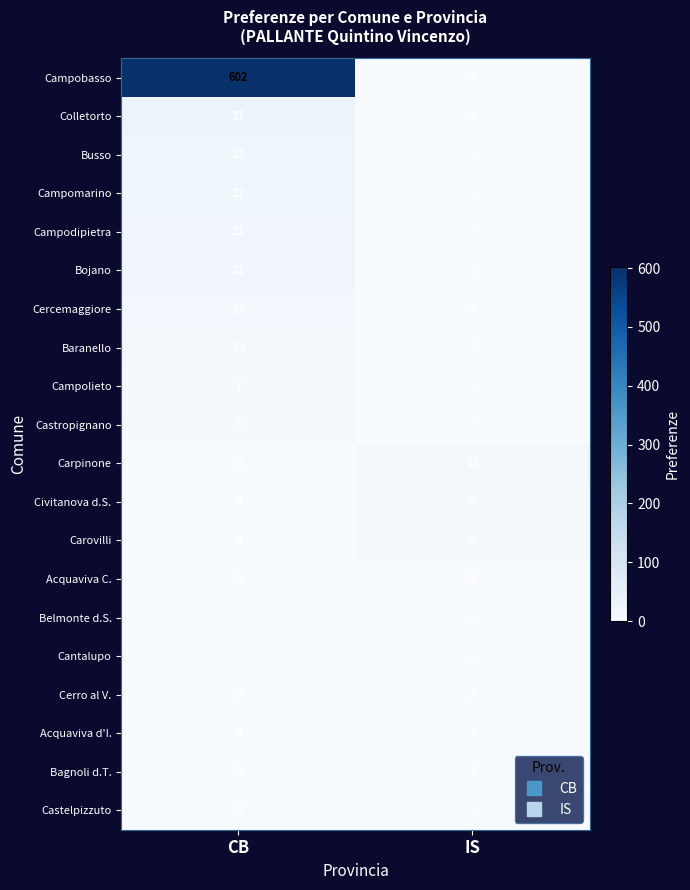

What is the total value across all series at IS?

36